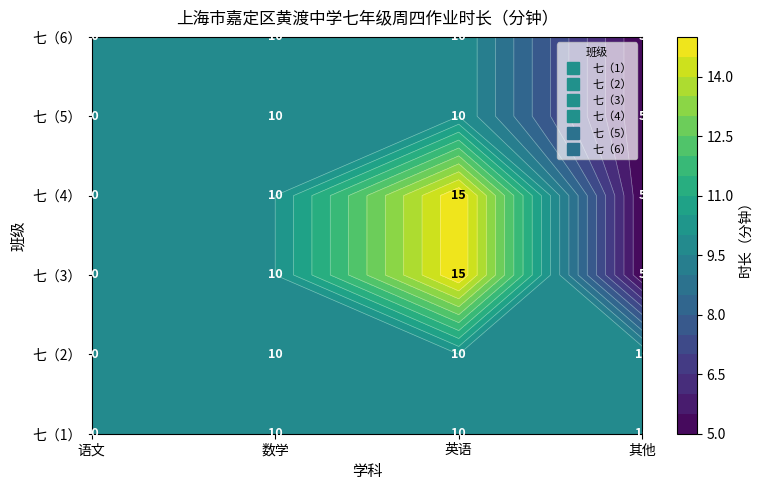

What is the difference between the maximum and minimum values in the 七（3） series?

10